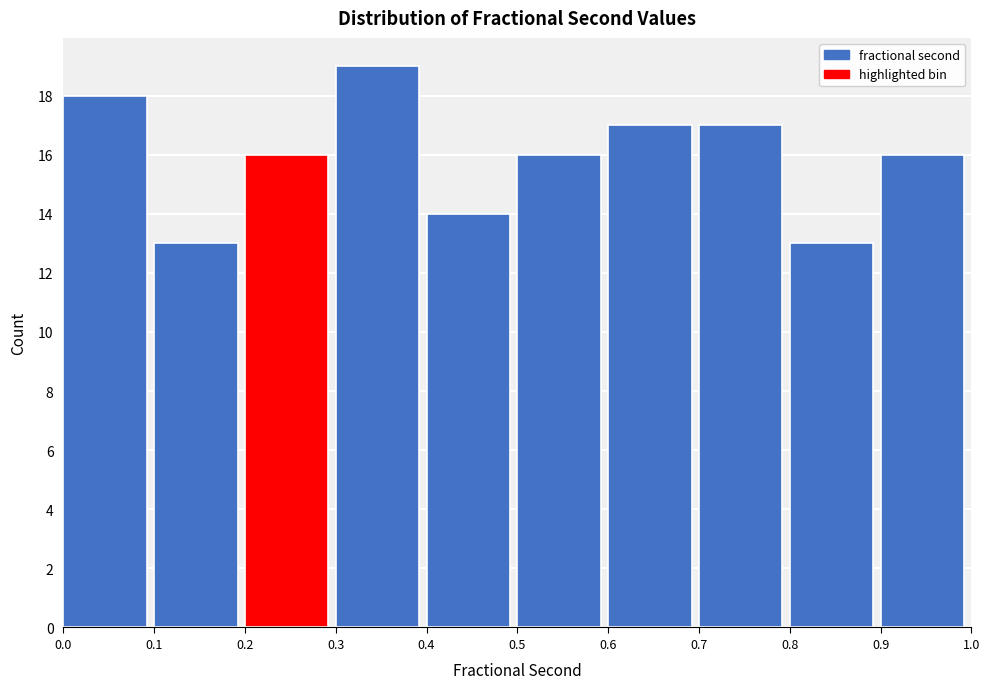

Over which range of the x-axis is the bar tallest?

0.3 to 0.4